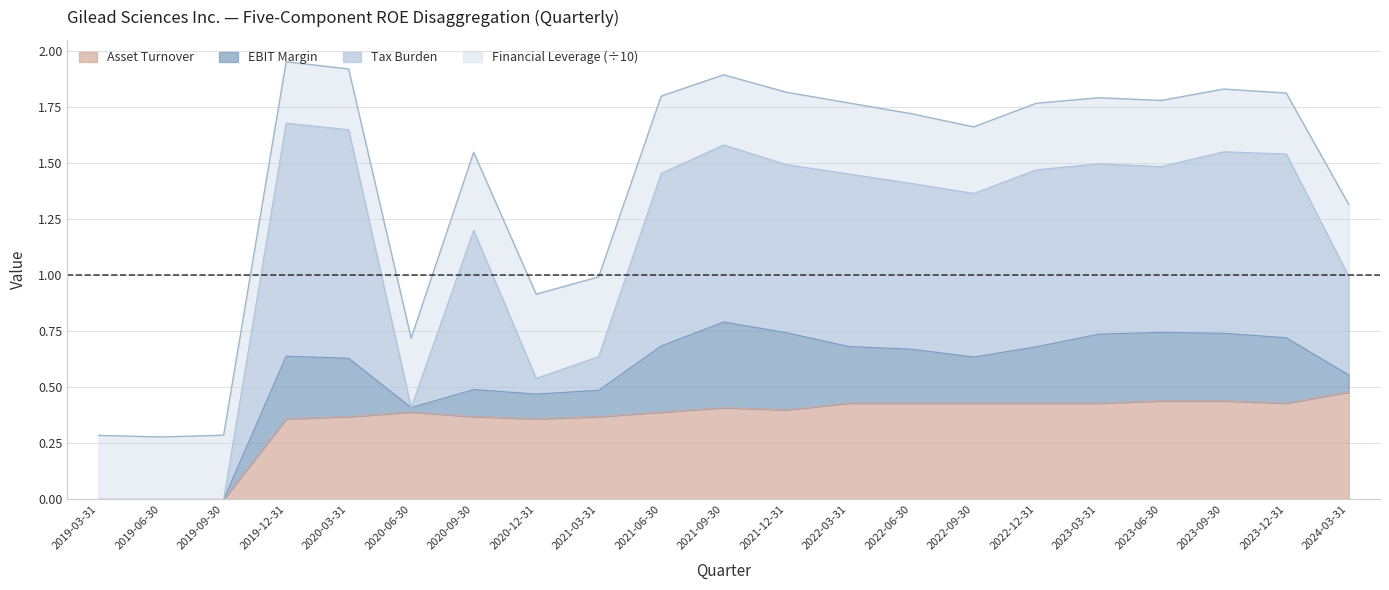

Which series has the largest range (max minus min)?

Financial Leverage